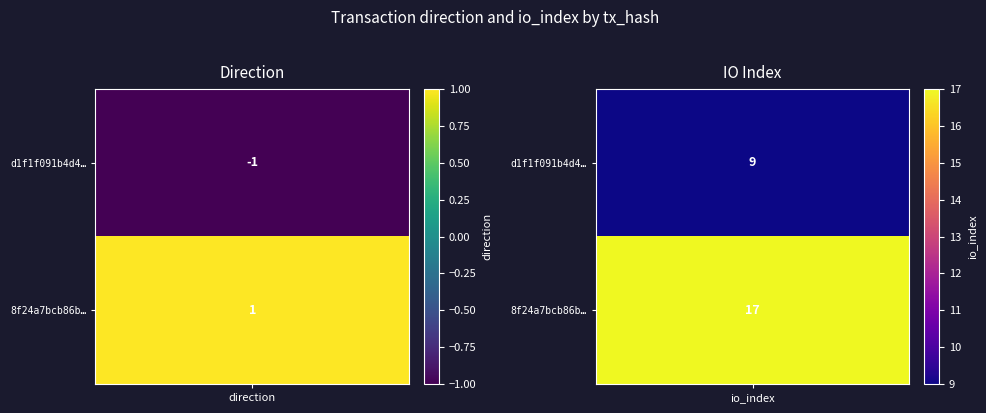

What is the difference between the maximum and minimum values in the 8f24a7bcb86b25aafd6372bc009ad9378944f90 series?

16